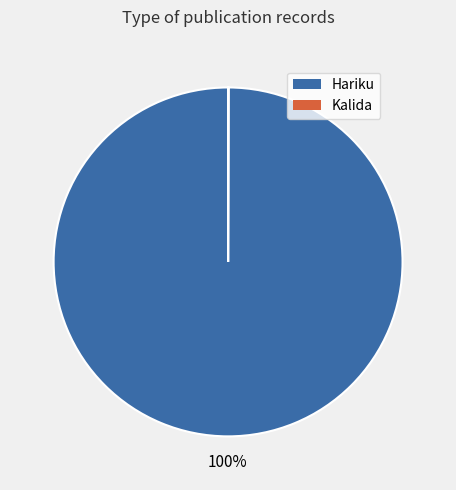

To the nearest percent, what is the average slice percentage?

50%